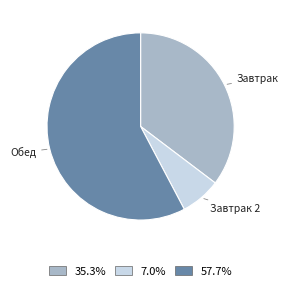

Is it true that Завтрак is 35% of the pie?

True